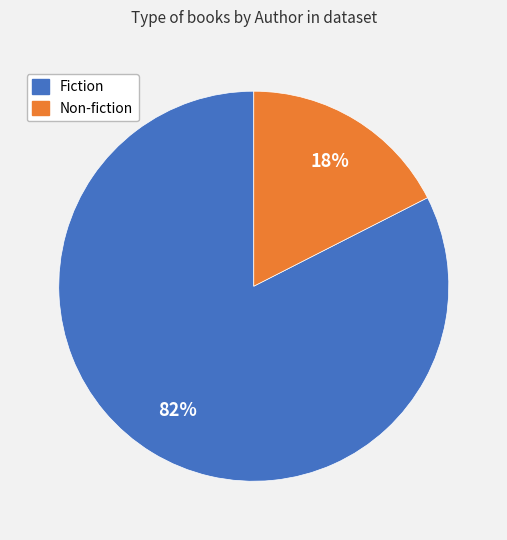

Count the number of slices in the pie.

2